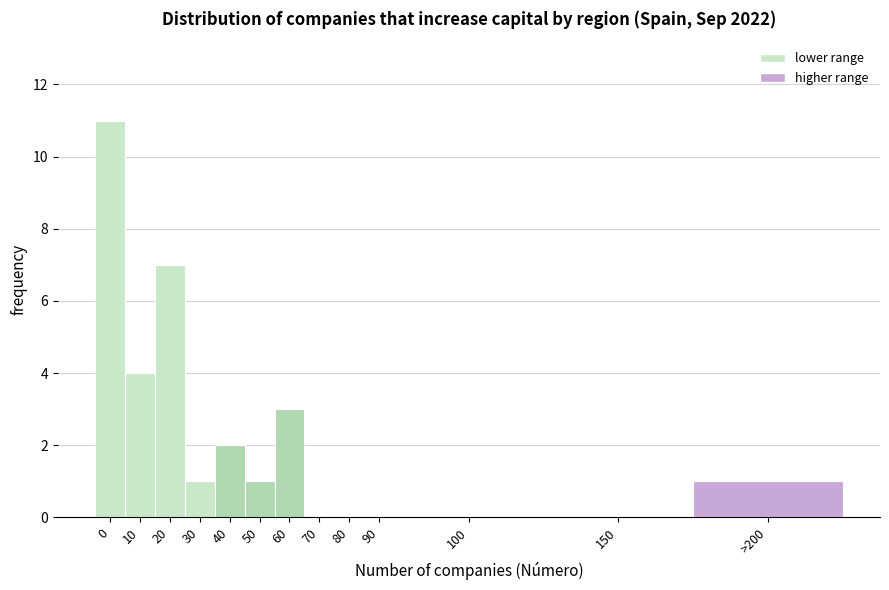

Reading left to right, what are all the values shown in this chart?

0=11	10=4	20=7	30=1	40=2	50=1	60=3	70=0	80=0	90=0	100=0	150=0	>200=1